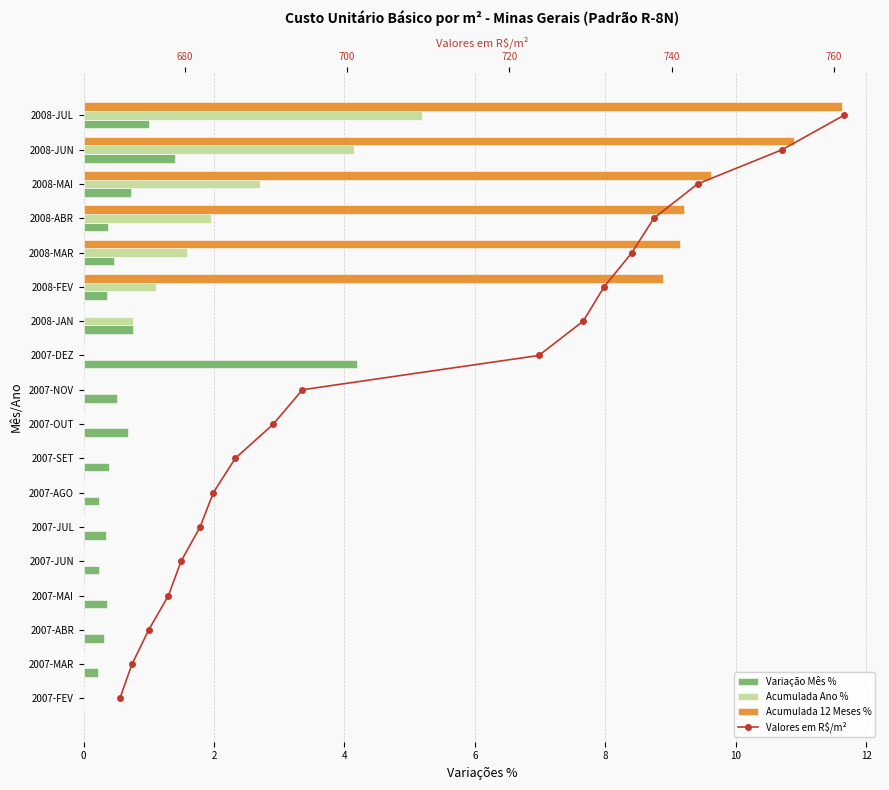

The Acumulada 12 Meses % series shows 0.0 at 2007-MAI. True or false?

True